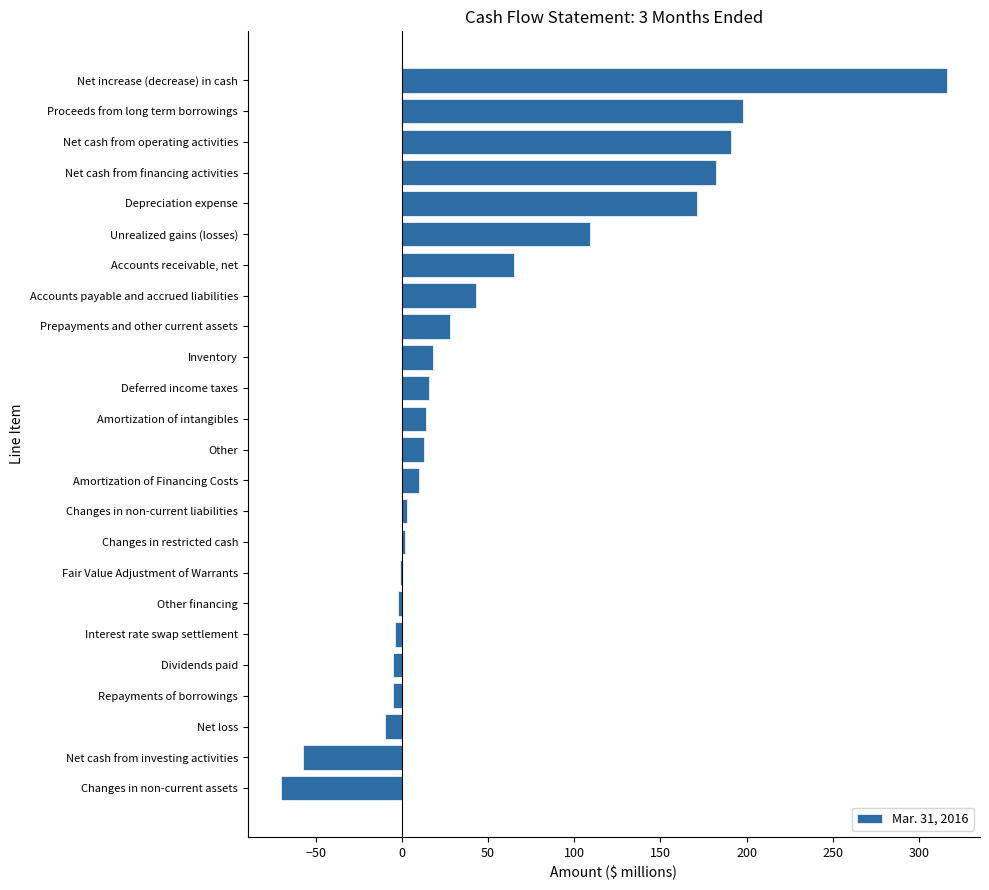

What is the maximum value shown in the chart?

316